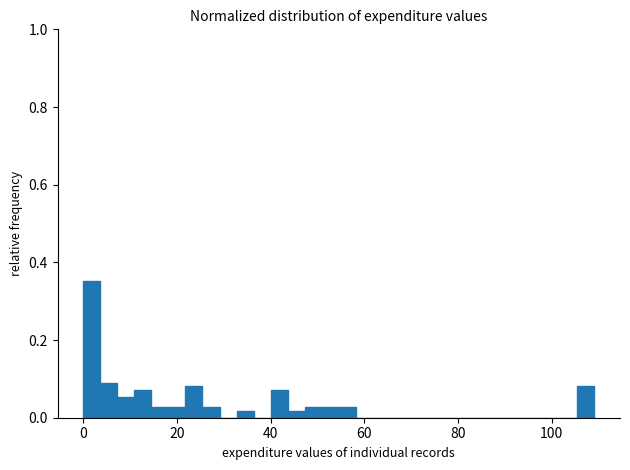

Read against the x-axis, roughly where is the centre of the tallest bar?

2